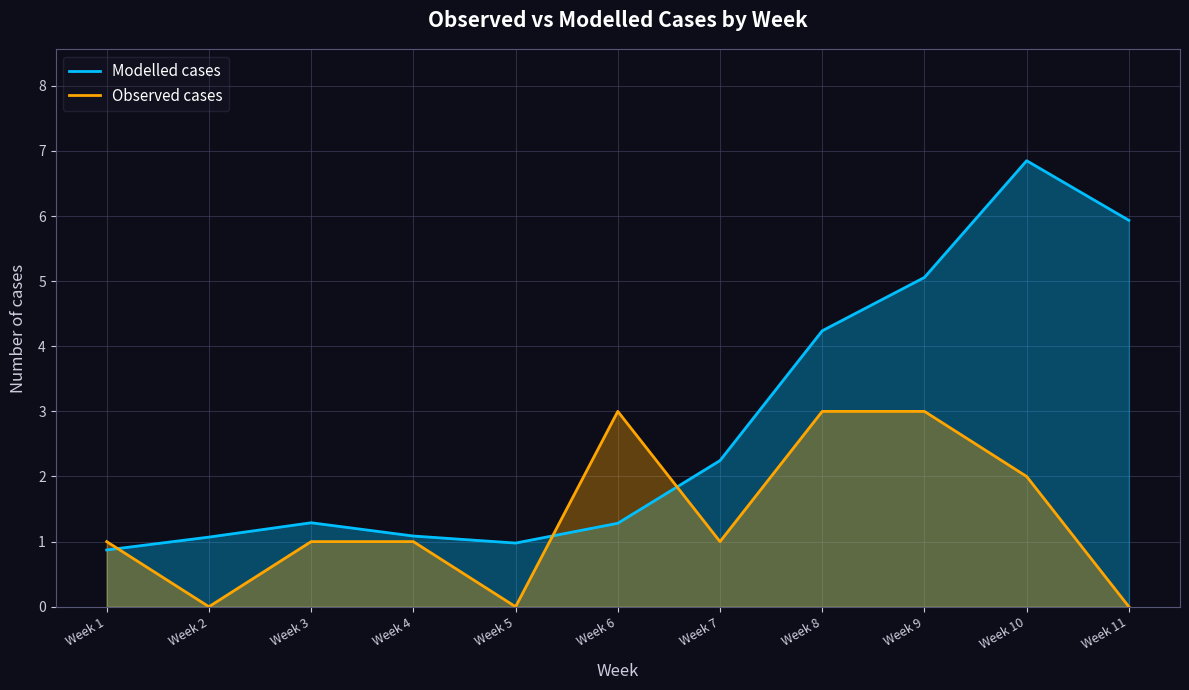

Between which two adjacent categories do Modelled cases and Observed cases first intersect?

Week 1 and Week 2